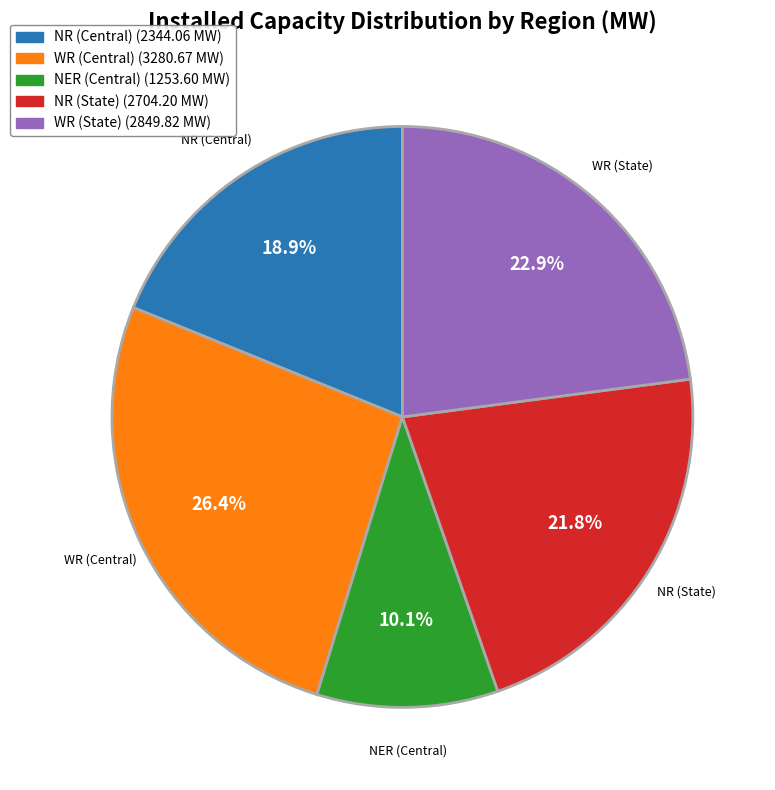

To the nearest percent, what is the difference between the largest and smallest slice percentages?

16%